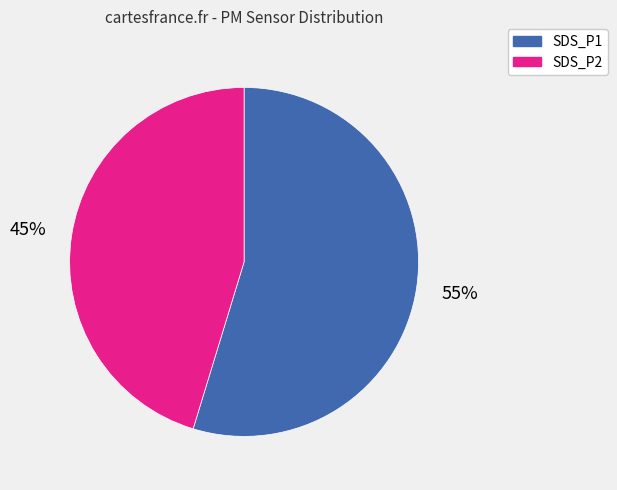

Approximately how many times larger is the value at SDS_P1 compared to SDS_P2?

1.2